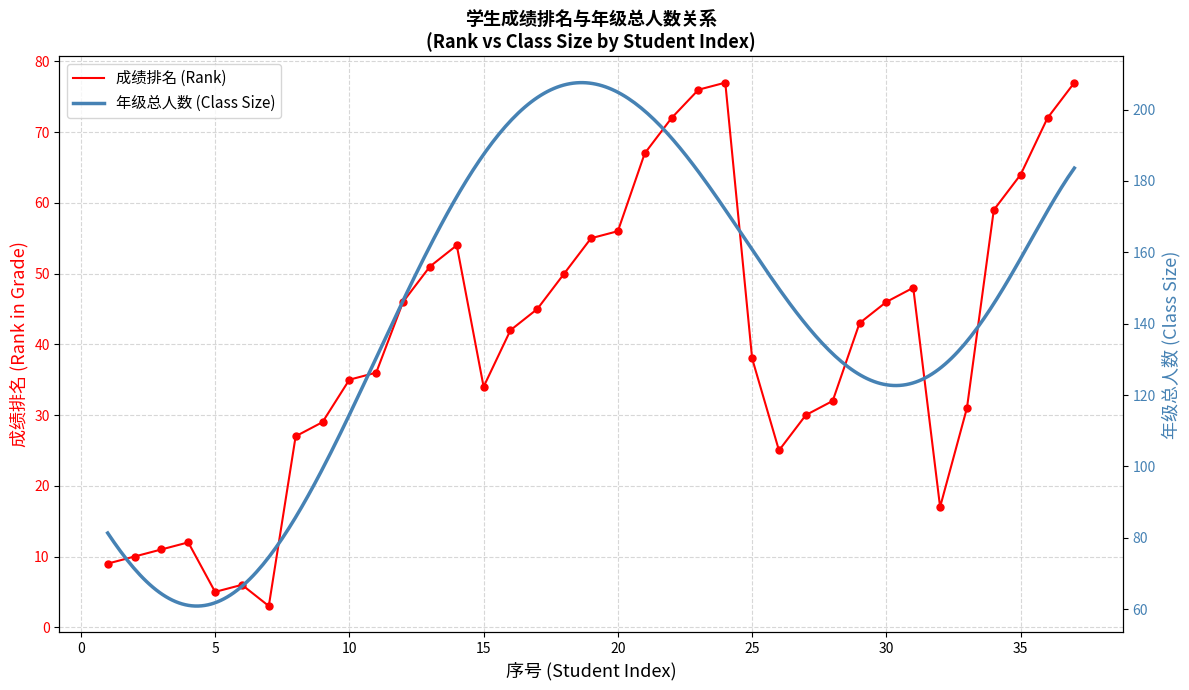

Reading right to left, extract all data points from this chart.

37=77	36=72	35=64	34=59	33=31	32=17	31=48	30=46	29=43	28=32	27=30	26=25	25=38	24=77	23=76	22=72	21=67	20=56	19=55	18=50	17=45	16=42	15=34	14=54	13=51	12=46	11=36	10=35	9=29	8=27	7=3	6=6	5=5	4=12	3=11	2=10	1=9